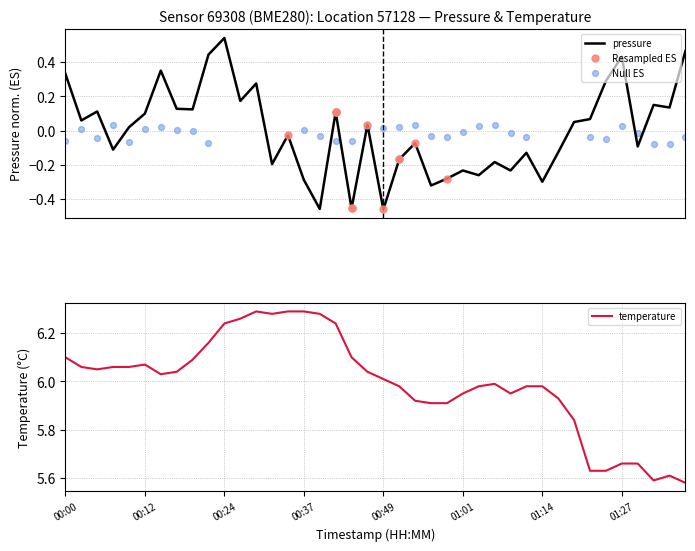

Which series has the largest total across all categories?

temperature